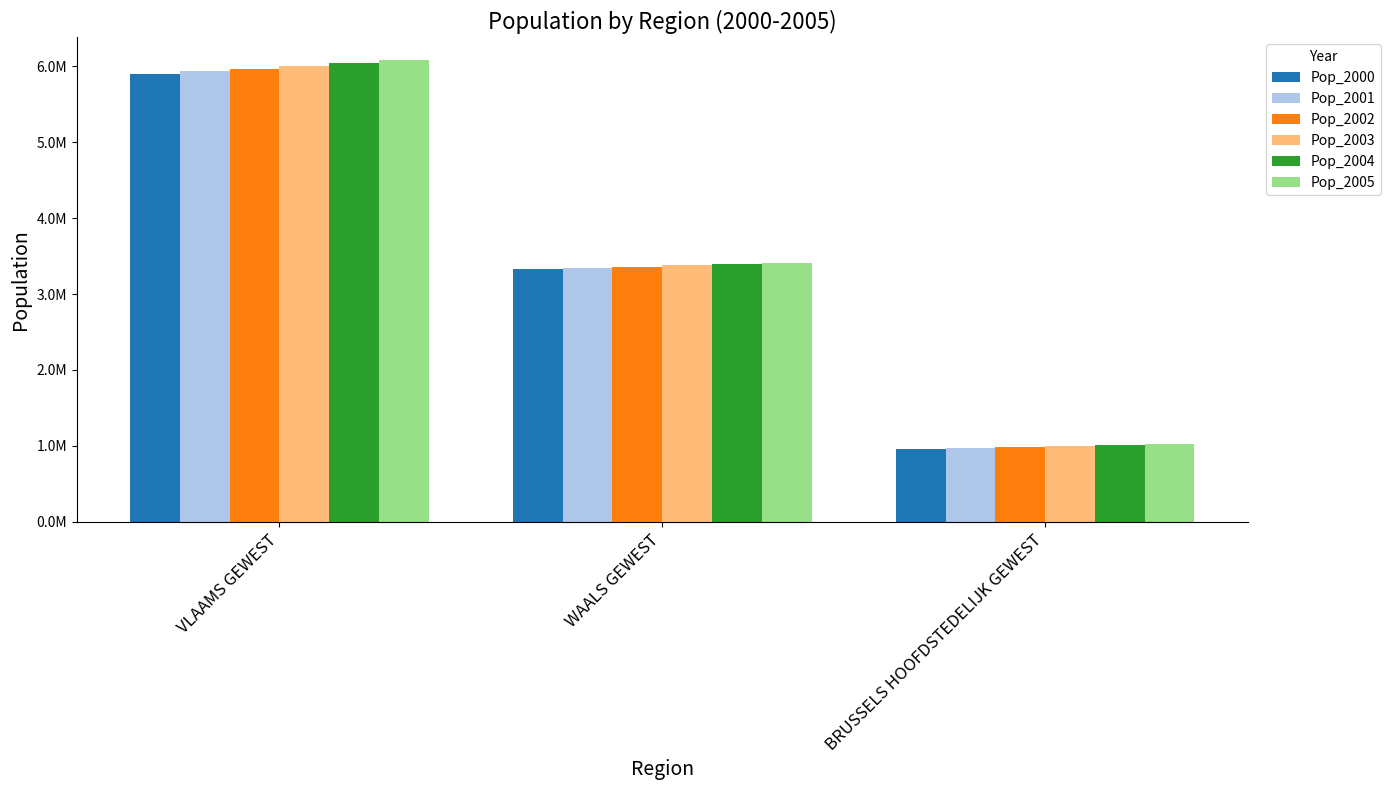

Are the bars horizontal?

No